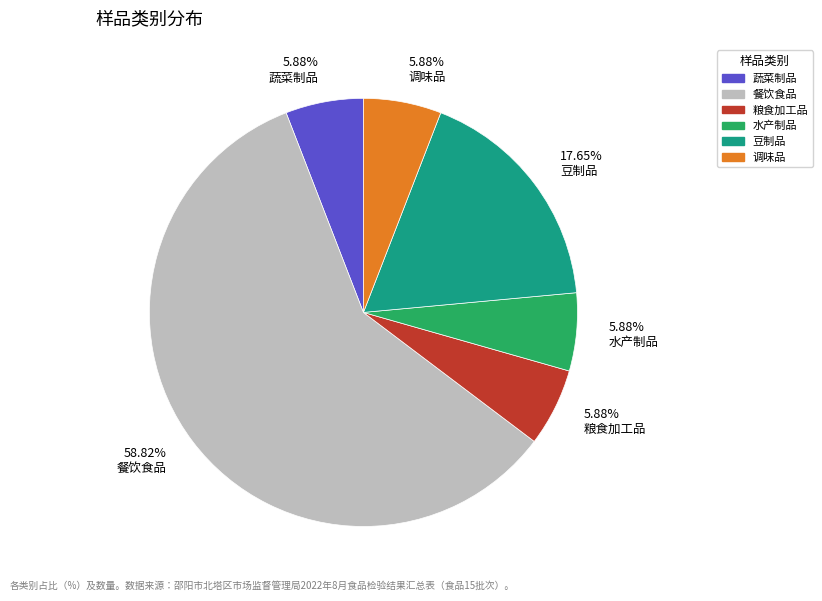

Count the number of slices in the pie.

6